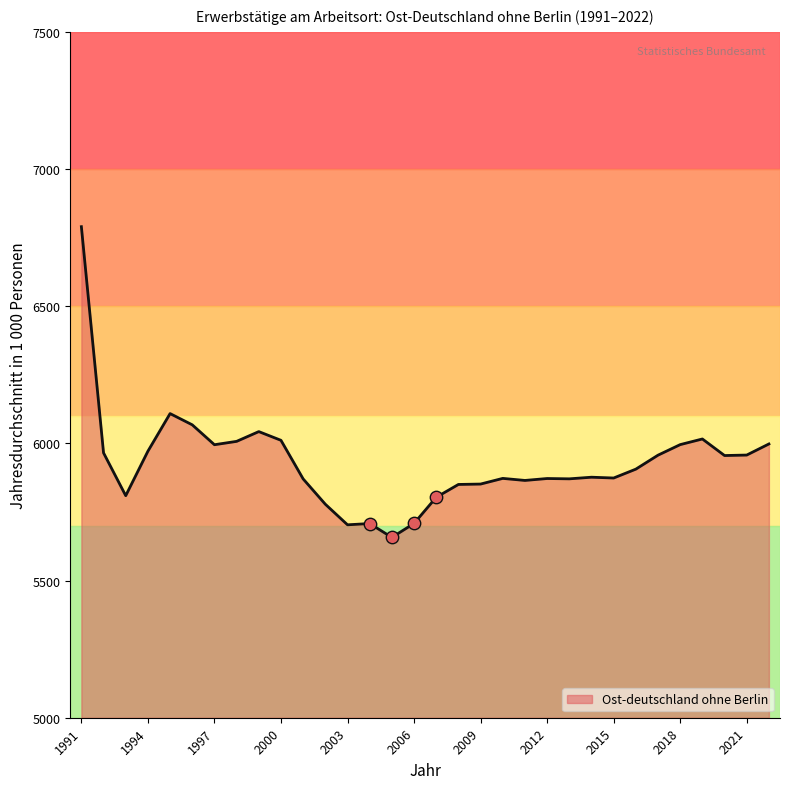

What is the maximum value shown in the chart?

6789.9